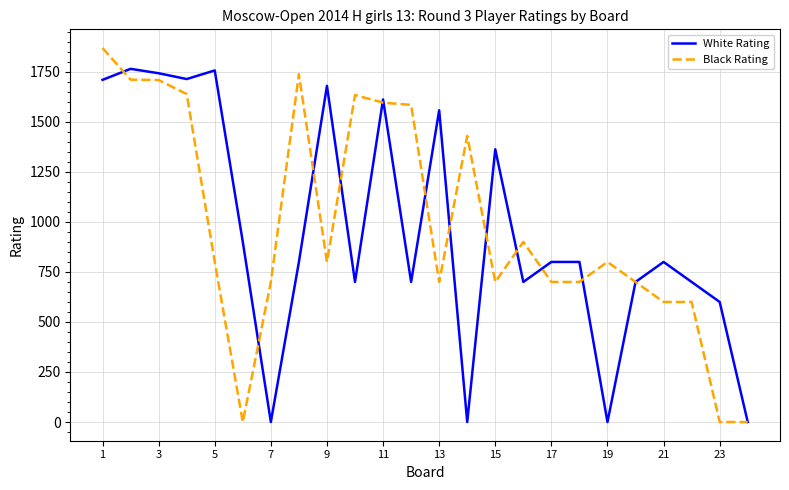

Rank the series by their average value, from highest to lowest.

Black Rating, White Rating